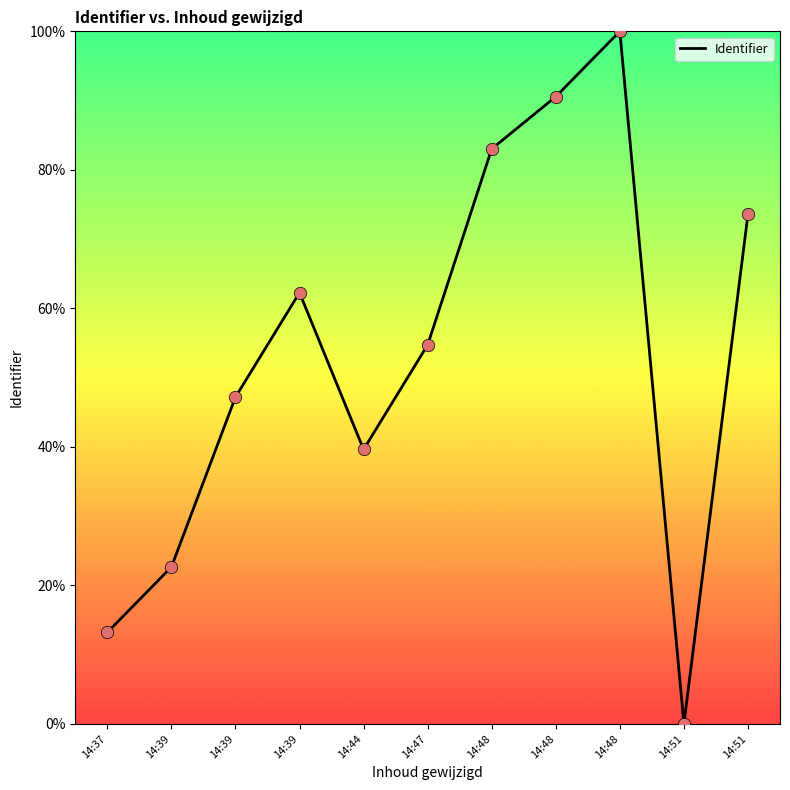

Approximately how many times larger is the value at 14:48 compared to 14:39?

1.3